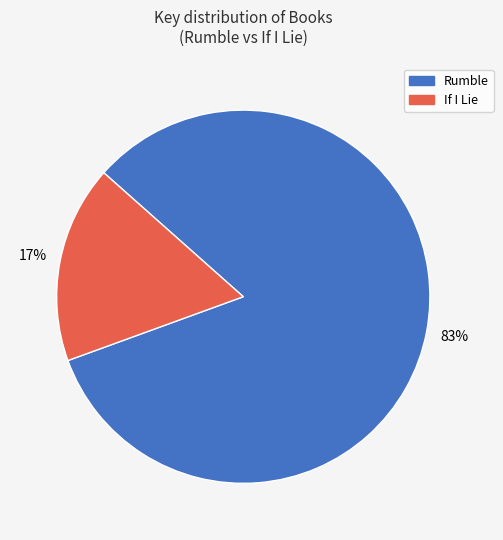

Count the number of slices in the pie.

2